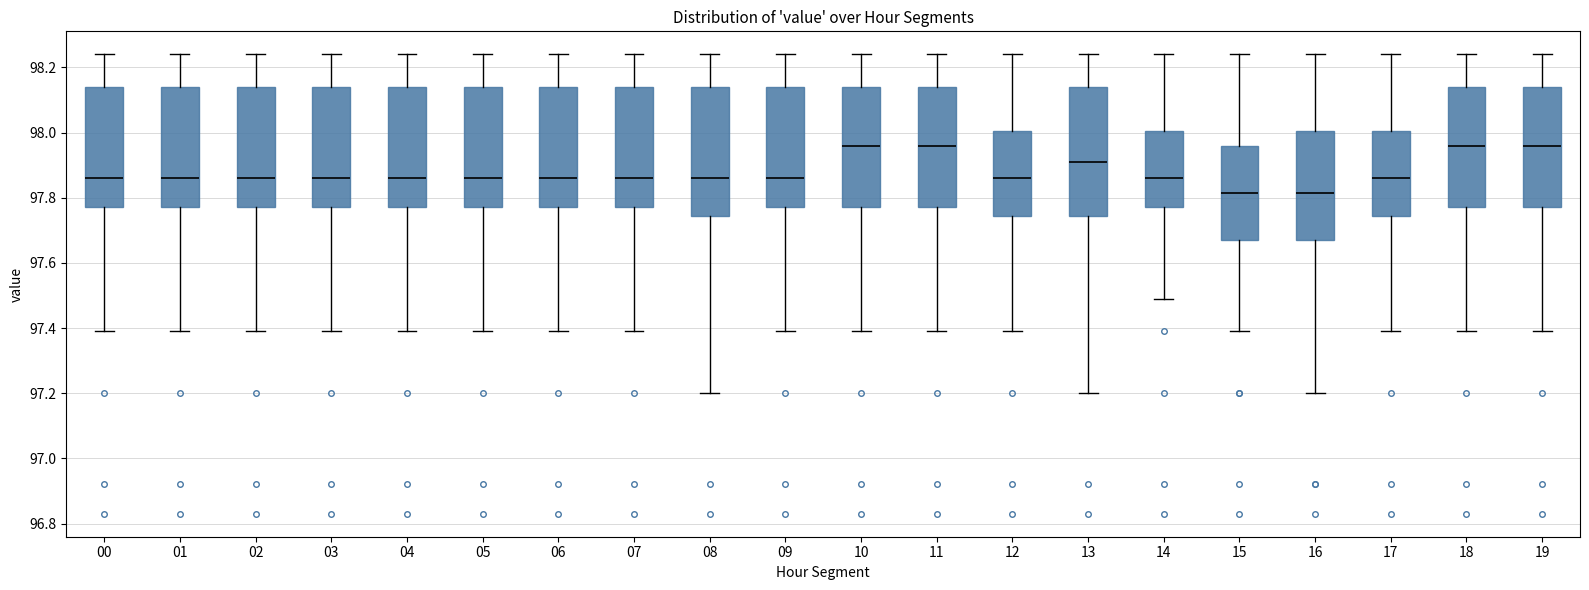

Reading left to right, transcribe this box plot: for each box, give where its median line is, the range the box spans, and where its two whiskers end, as read against the y-axis. The values are not printed on the chart, so give them approximately, as read against the axis.

00: median 97.86, box 97.78 to 98.14, whiskers 97.40 to 98.24
01: median 97.86, box 97.78 to 98.14, whiskers 97.40 to 98.24
02: median 97.86, box 97.78 to 98.14, whiskers 97.40 to 98.24
03: median 97.86, box 97.78 to 98.14, whiskers 97.40 to 98.24
04: median 97.86, box 97.78 to 98.14, whiskers 97.40 to 98.24
05: median 97.86, box 97.78 to 98.14, whiskers 97.40 to 98.24
06: median 97.86, box 97.78 to 98.14, whiskers 97.40 to 98.24
07: median 97.86, box 97.78 to 98.14, whiskers 97.40 to 98.24
08: median 97.86, box 97.74 to 98.14, whiskers 97.20 to 98.24
09: median 97.86, box 97.78 to 98.14, whiskers 97.40 to 98.24
10: median 97.96, box 97.78 to 98.14, whiskers 97.40 to 98.24
11: median 97.96, box 97.78 to 98.14, whiskers 97.40 to 98.24
12: median 97.86, box 97.74 to 98.00, whiskers 97.40 to 98.24
13: median 97.92, box 97.74 to 98.14, whiskers 97.20 to 98.24
14: median 97.86, box 97.78 to 98.00, whiskers 97.50 to 98.24
15: median 97.82, box 97.68 to 97.96, whiskers 97.40 to 98.24
16: median 97.82, box 97.68 to 98.00, whiskers 97.20 to 98.24
17: median 97.86, box 97.74 to 98.00, whiskers 97.40 to 98.24
18: median 97.96, box 97.78 to 98.14, whiskers 97.40 to 98.24
19: median 97.96, box 97.78 to 98.14, whiskers 97.40 to 98.24